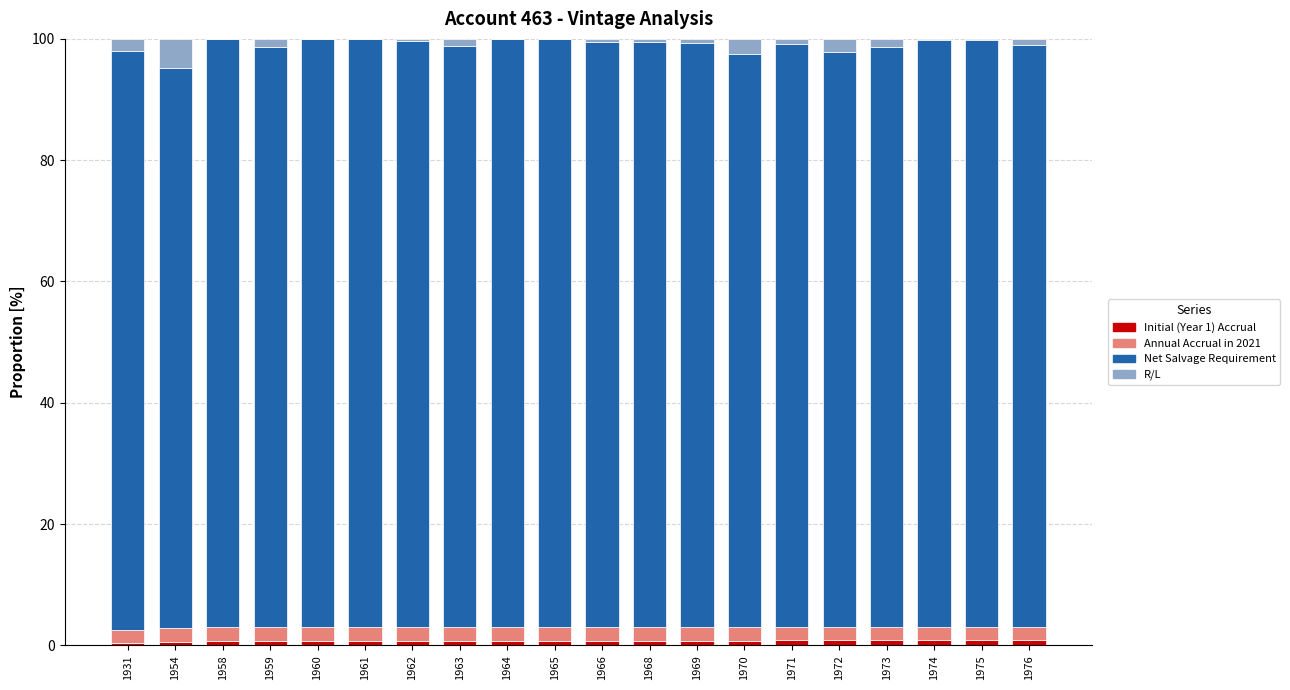

What is the difference between the R/L values at 1964 and 1931?

1.9